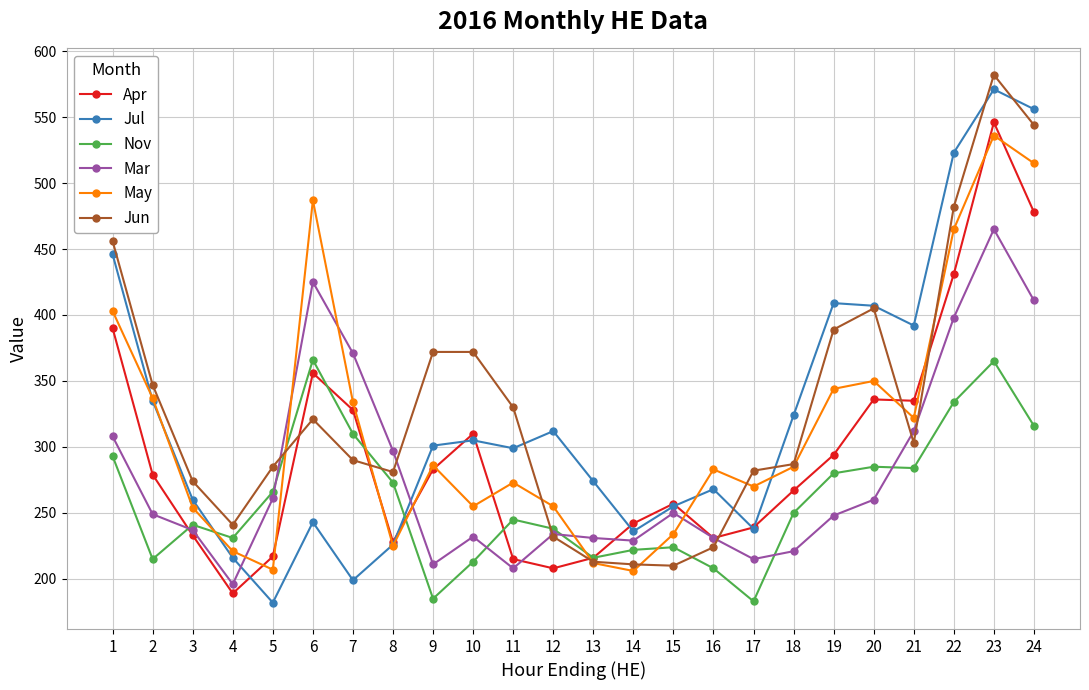

What are all the series names shown in the legend?

Apr, Jul, Nov, Mar, May, Jun